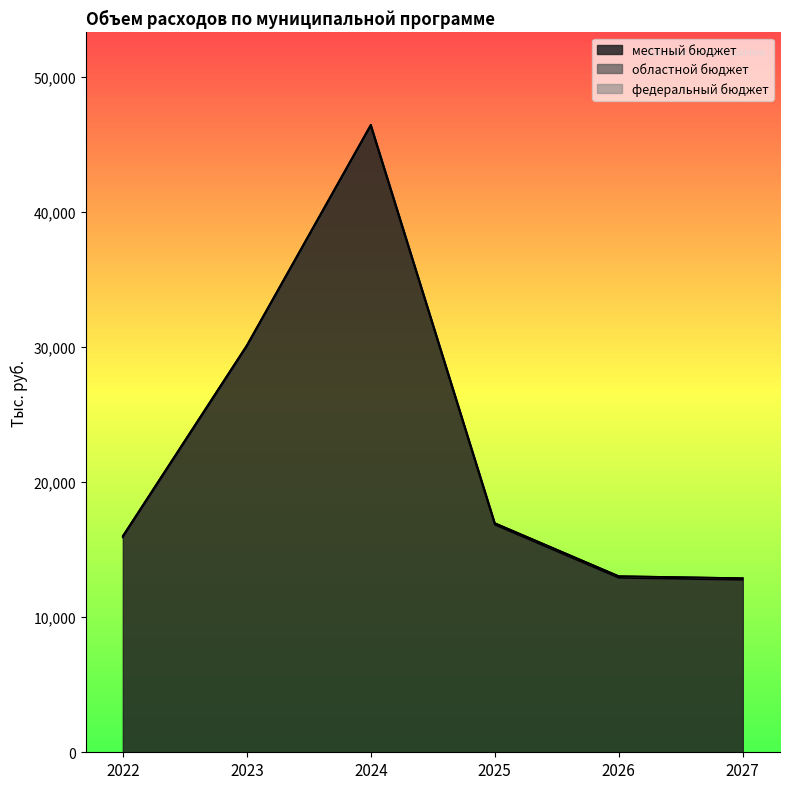

What is the total value across all series at 2023?

30146.4